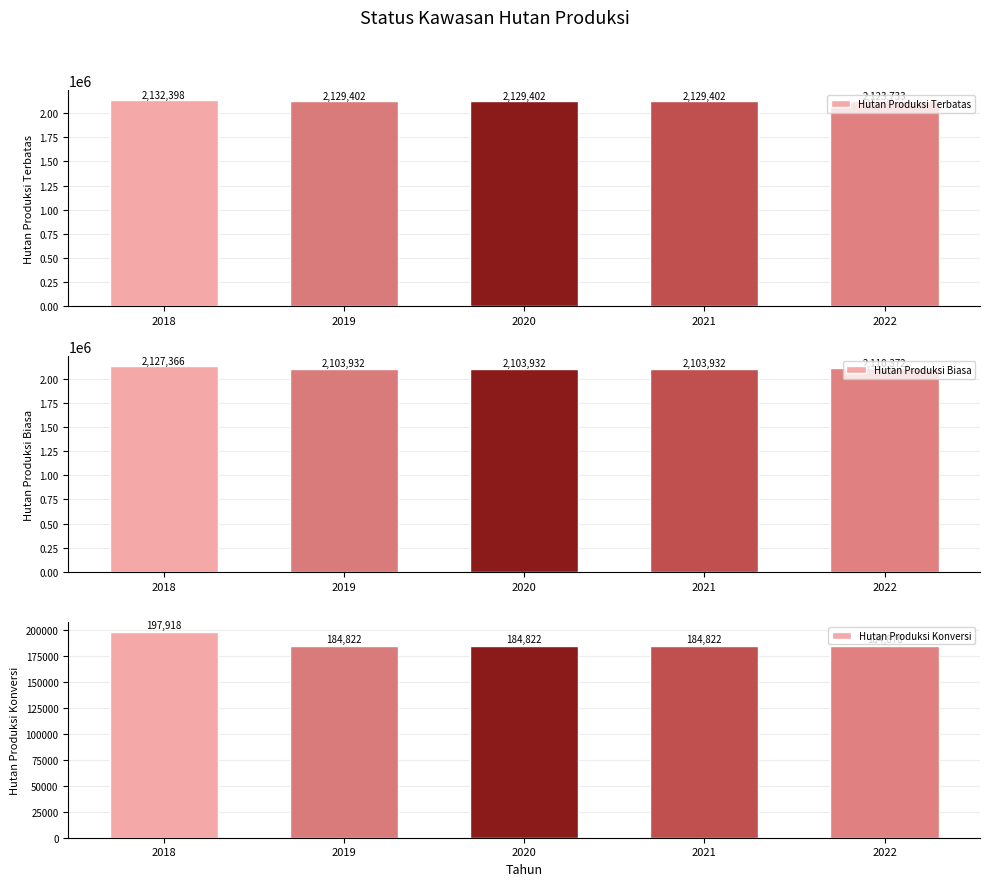

The value of Hutan Produksi Terbatas at 2019 is 2129402. True or false?

True